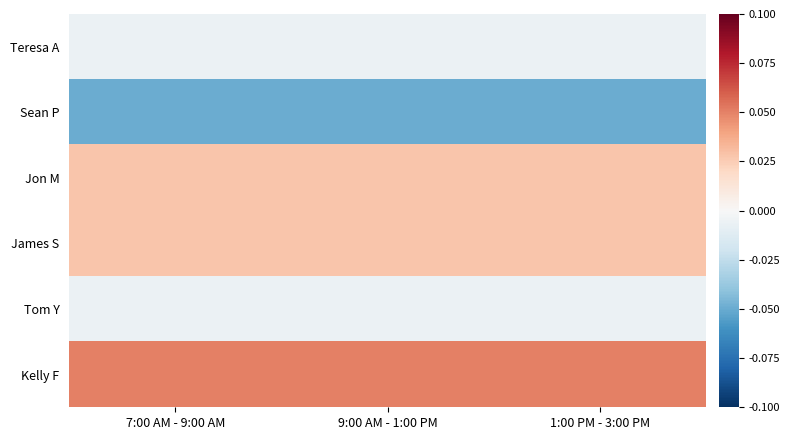

Reading left to right, transcribe all the data shown in this chart.

Kelly F: 7:00 AM - 9:00 AM=0.1	9:00 AM - 1:00 PM=0.1	1:00 PM - 3:00 PM=0.1
Tom Y: 7:00 AM - 9:00 AM=-0.0	9:00 AM - 1:00 PM=-0.0	1:00 PM - 3:00 PM=-0.0
James S: 7:00 AM - 9:00 AM=0.0	9:00 AM - 1:00 PM=0.0	1:00 PM - 3:00 PM=0.0
Jon M: 7:00 AM - 9:00 AM=0.0	9:00 AM - 1:00 PM=0.0	1:00 PM - 3:00 PM=0.0
Sean P: 7:00 AM - 9:00 AM=-0.1	9:00 AM - 1:00 PM=-0.1	1:00 PM - 3:00 PM=-0.1
Teresa A: 7:00 AM - 9:00 AM=-0.0	9:00 AM - 1:00 PM=-0.0	1:00 PM - 3:00 PM=-0.0